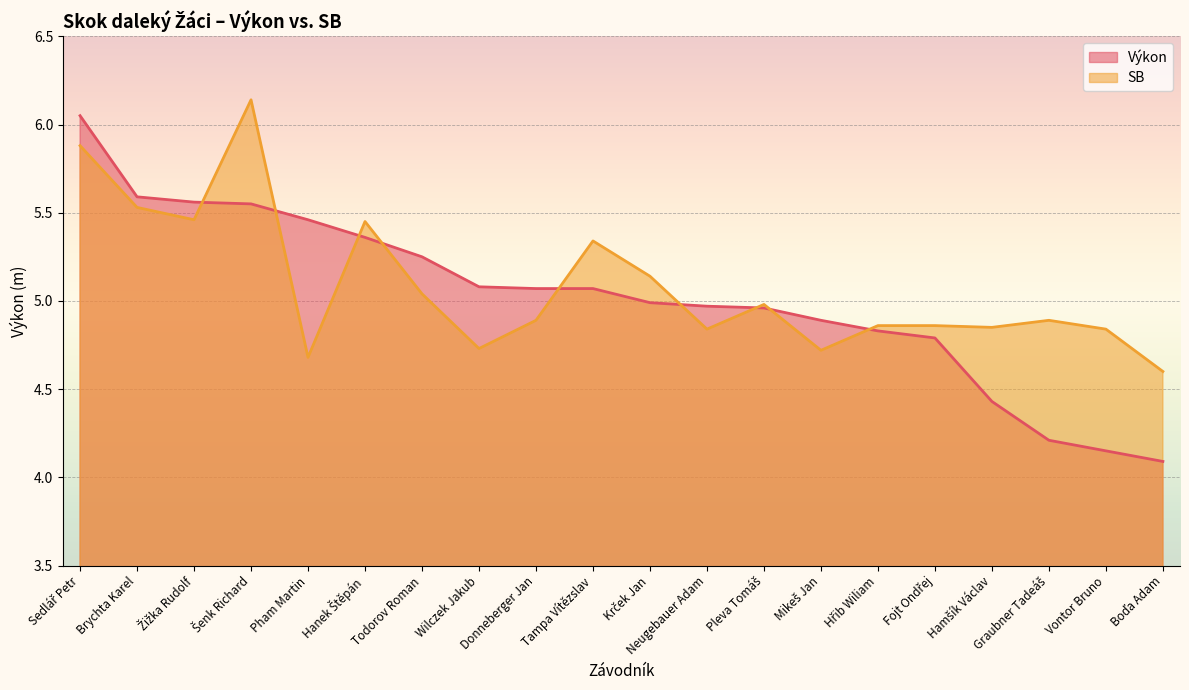

Reading right to left, extract all data points from this chart.

Výkon: 4.1	4.2	4.2	4.4	4.8	4.8	4.9	5.0	5.0	5.0	5.1	5.1	5.1	5.2	5.4	5.5	5.5	5.6	5.6	6.0
SB: 4.6	4.8	4.9	4.8	4.9	4.9	4.7	5.0	4.8	5.1	5.3	4.9	4.7	5.0	5.5	4.7	6.1	5.5	5.5	5.9